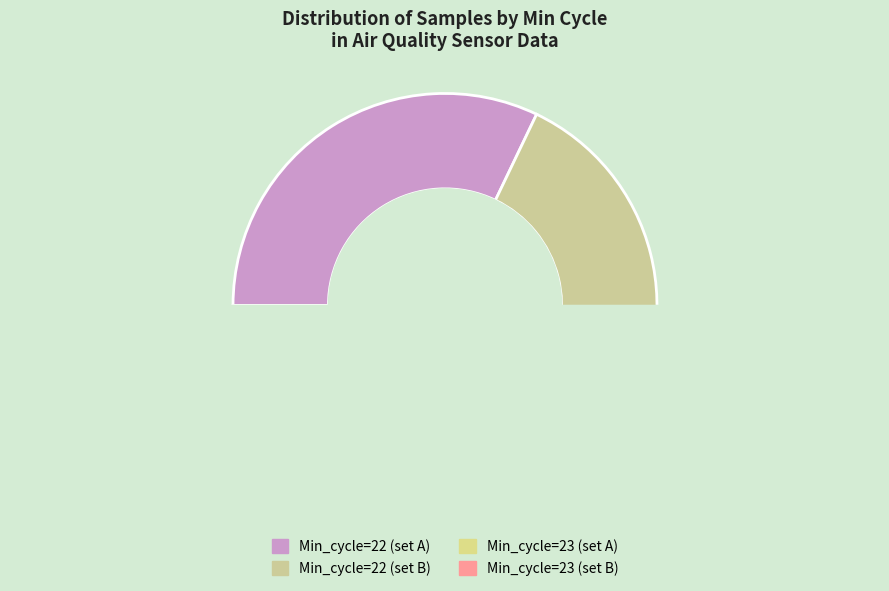

True or false: 23 accounts for 24% of the total.

False